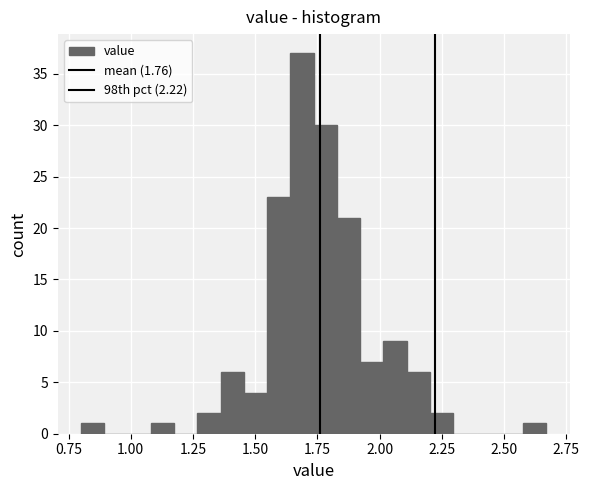

Read against the x-axis, roughly where is the centre of the tallest bar?

1.70